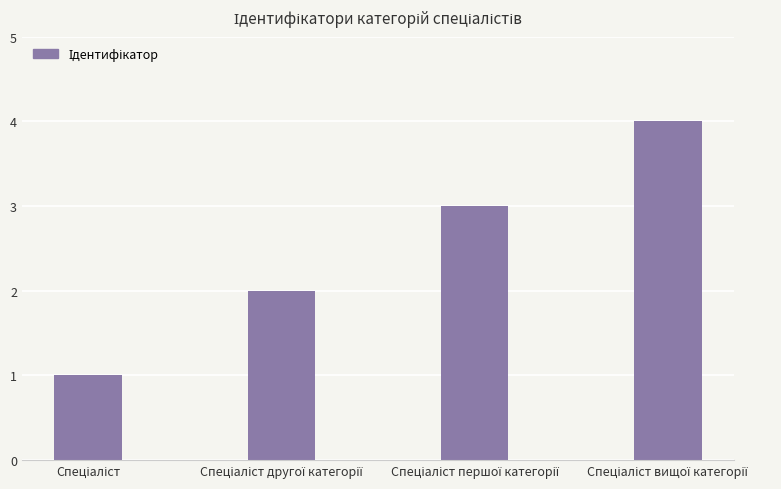

Are the bars horizontal?

No